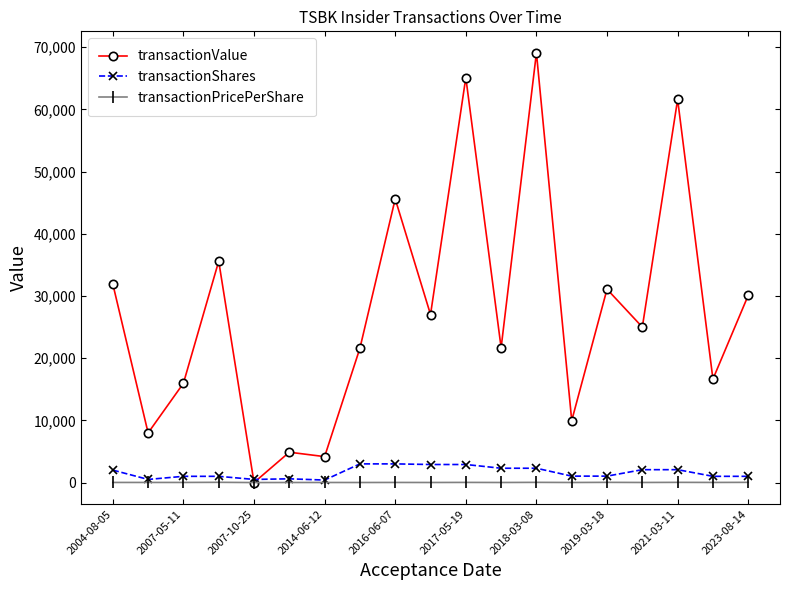

At how many categories does at least one series exceed 32841?

5